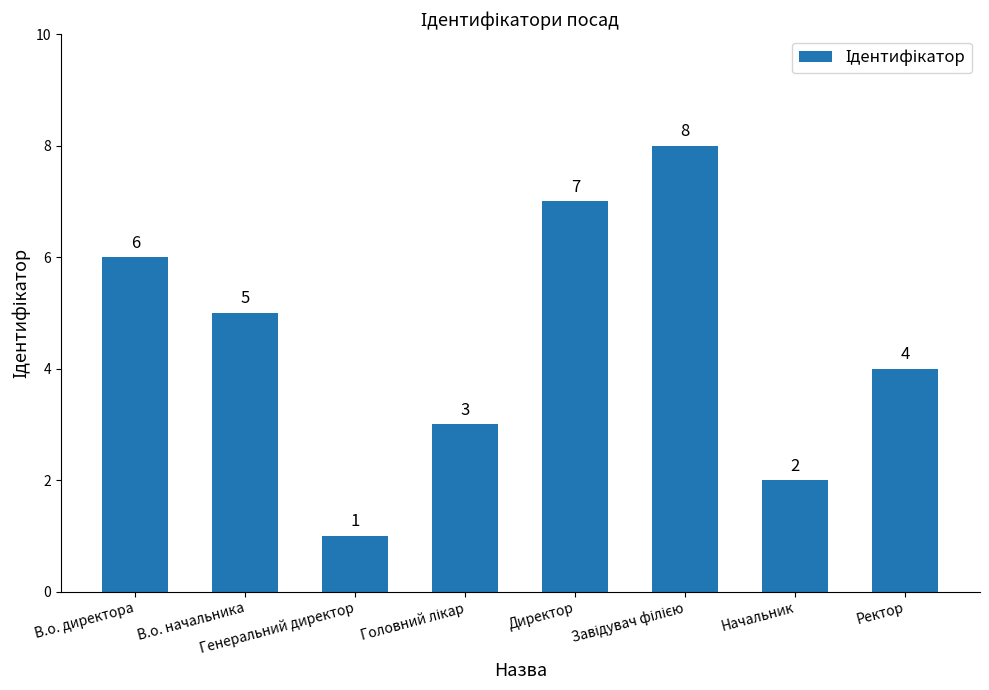

What is the value of the 8th bar from the left?

4